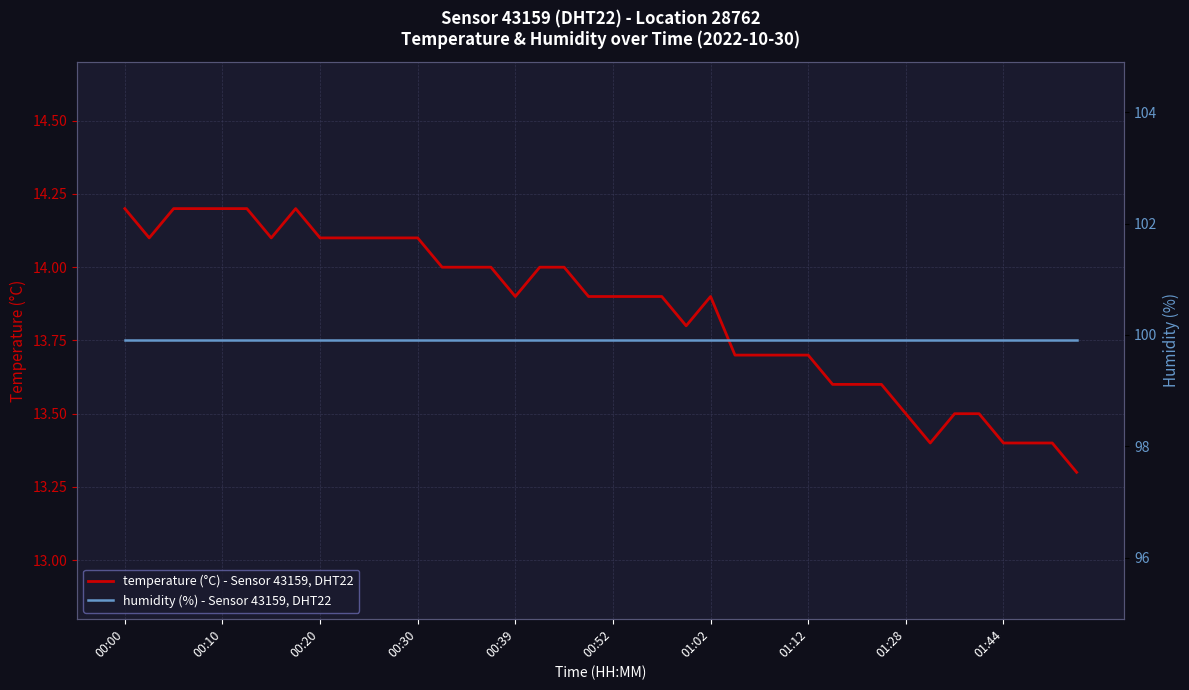

True or false: humidity (%) - Sensor 43159, DHT22 and temperature (°C) - Sensor 43159, DHT22 cross at least once.

False